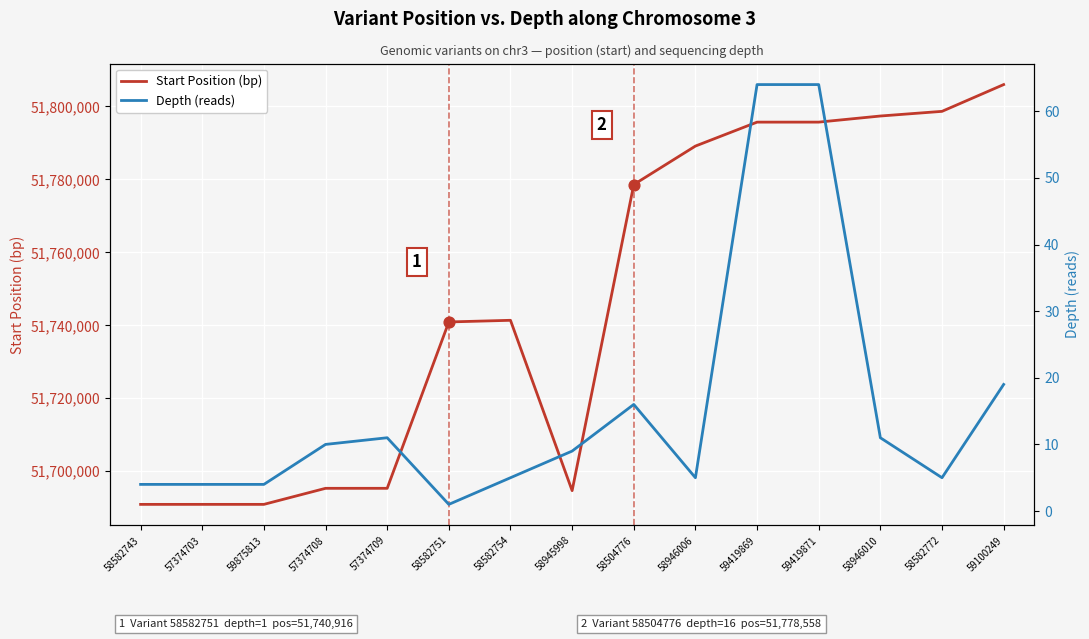

What are all the series names shown in the legend?

Start Position (bp), Depth (reads)